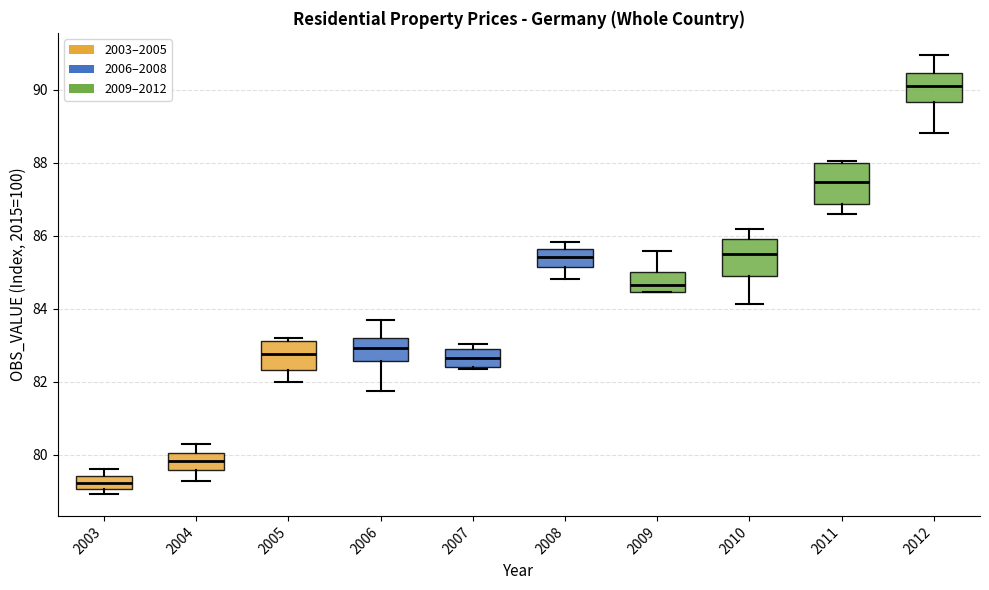

Where is the upper edge of the box at x = 2003 on the y-axis? The values are not printed on the chart, so give them approximately, as read against the axis.

79.4